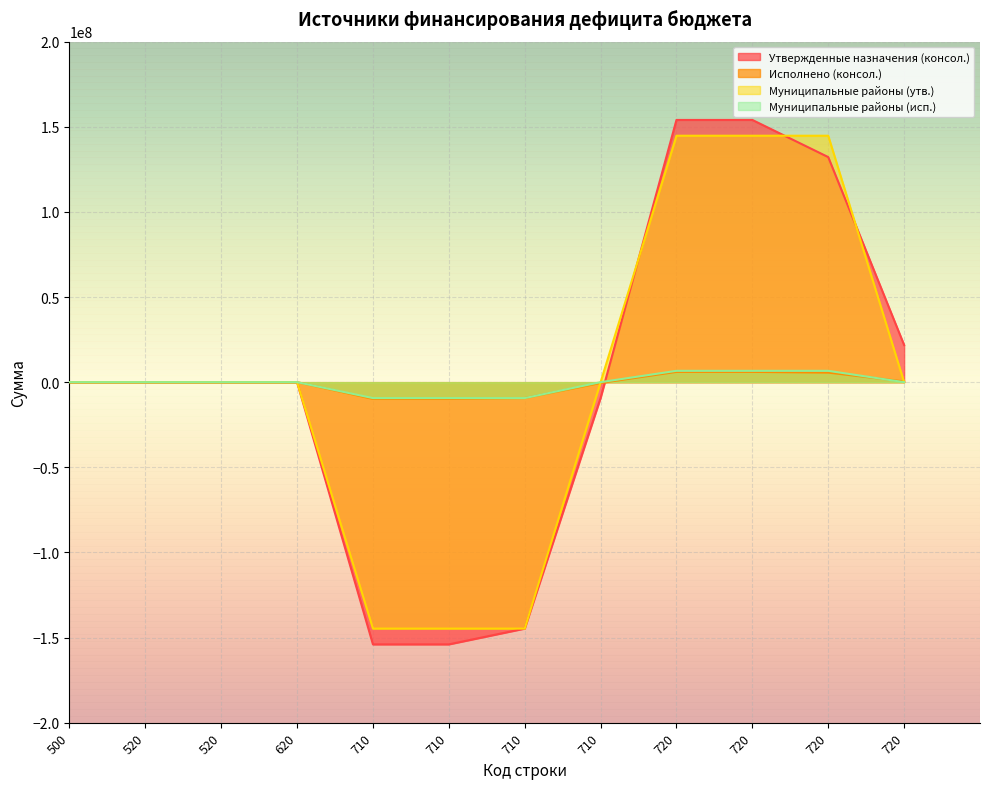

List the series in order of their peak value, lowest first.

Исполнено (консол.), Муниципальные районы (исп.), Муниципальные районы (утв.), Утвержденные назначения (консол.)